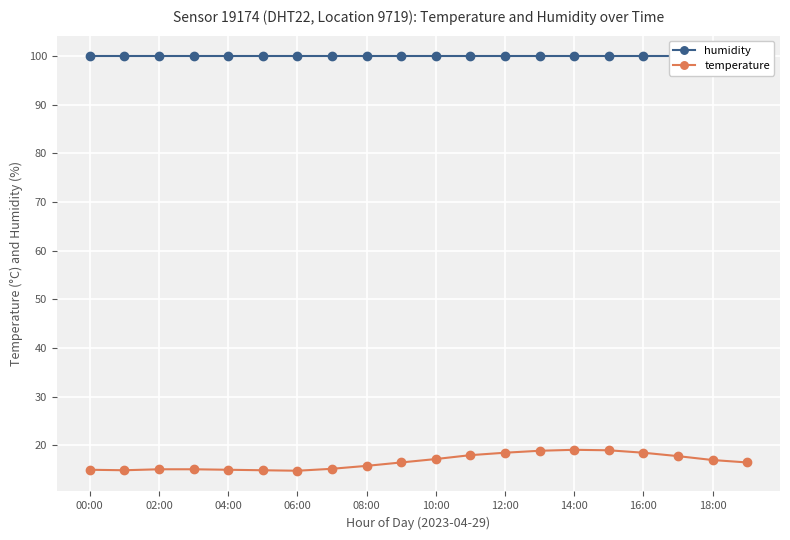

The temperature series shows 25.2 at 06:00. True or false?

False